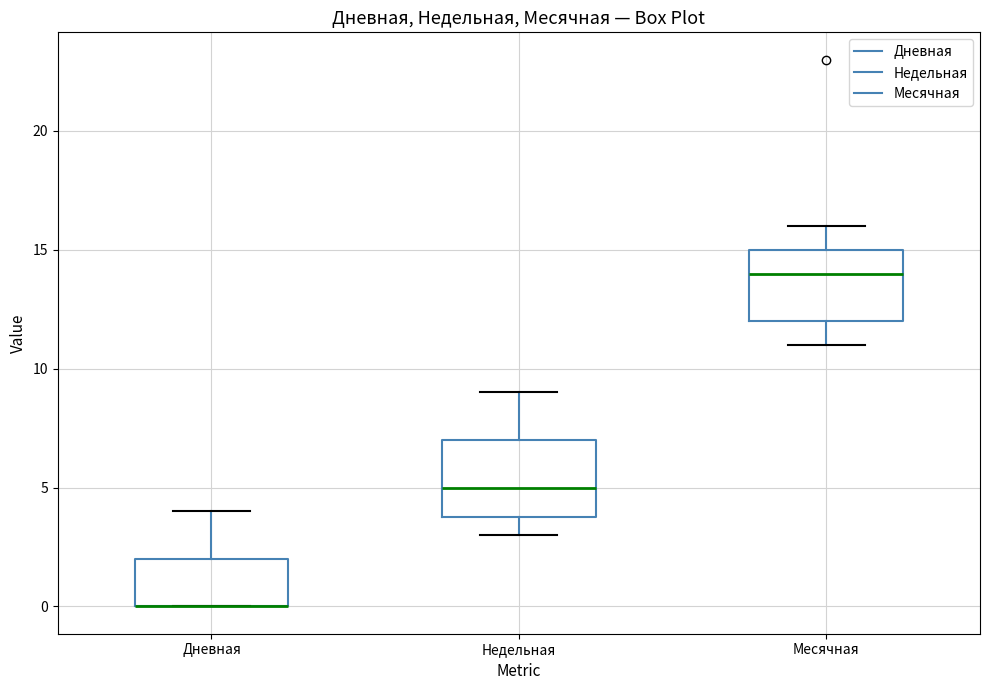

Where does the upper whisker of the box for Дневная end on the y-axis? The values are not printed on the chart, so give them approximately, as read against the axis.

4